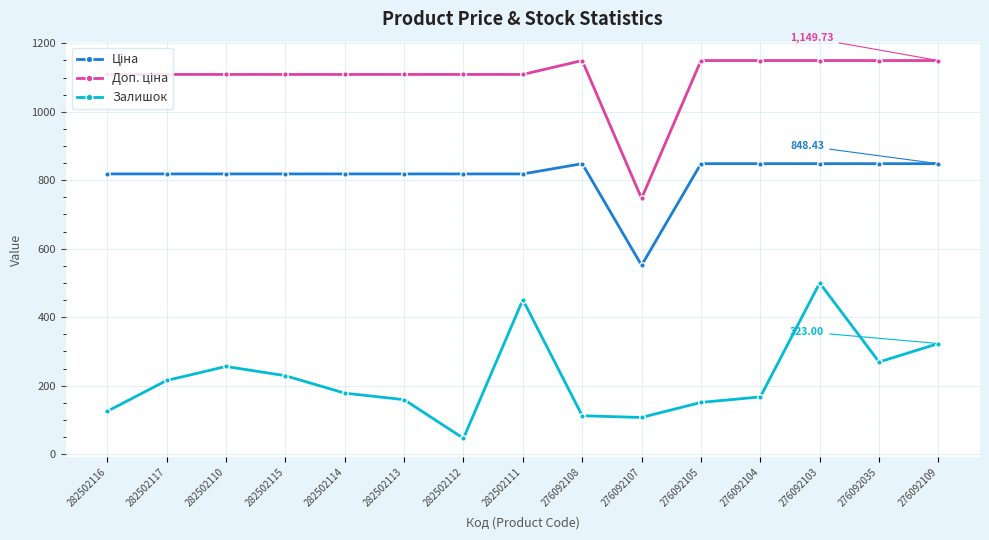

Does the chart have visible grid lines?

Yes